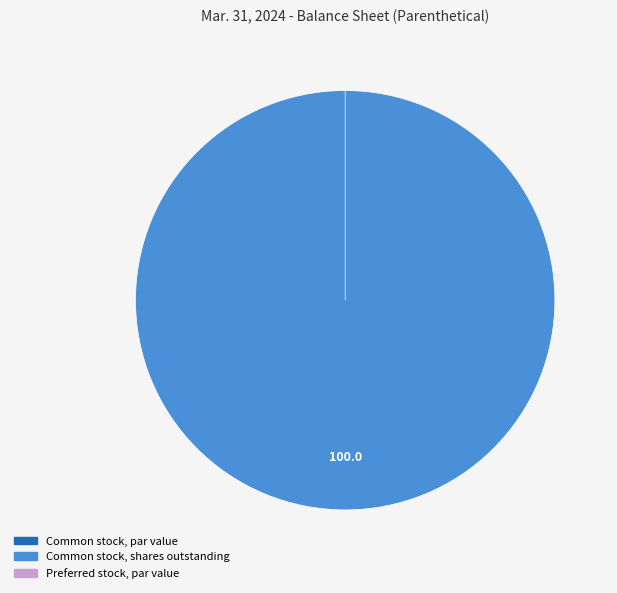

Is the sum of Preferred stock, par value and Common stock, par value greater than half?

No